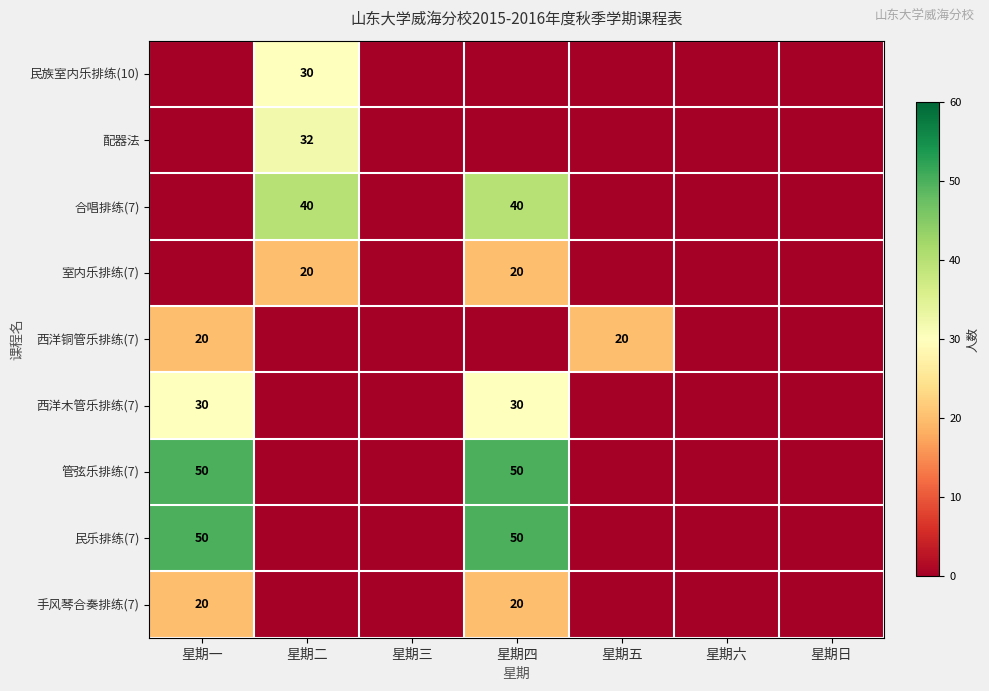

Is it true that 西洋木管乐排练(7) equals 46 at 星期一?

False